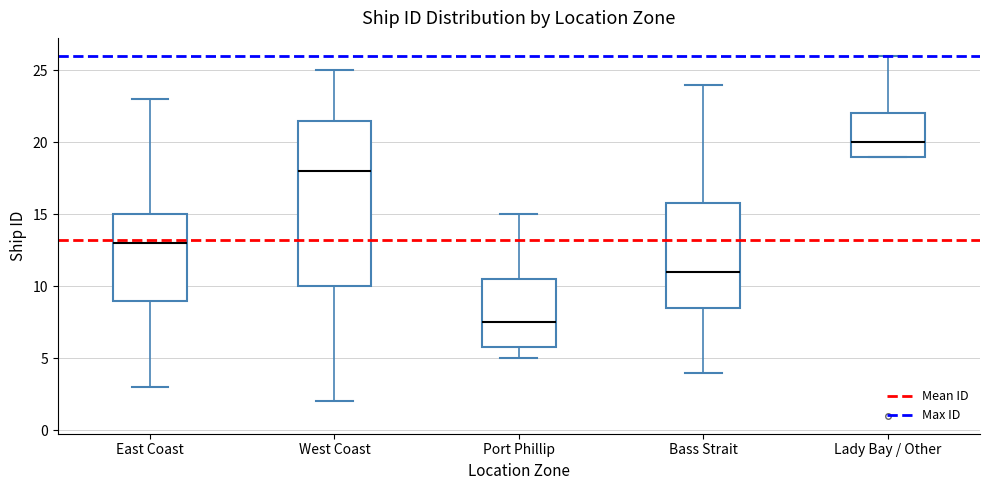

Which box has the lowest median line?

Port Phillip